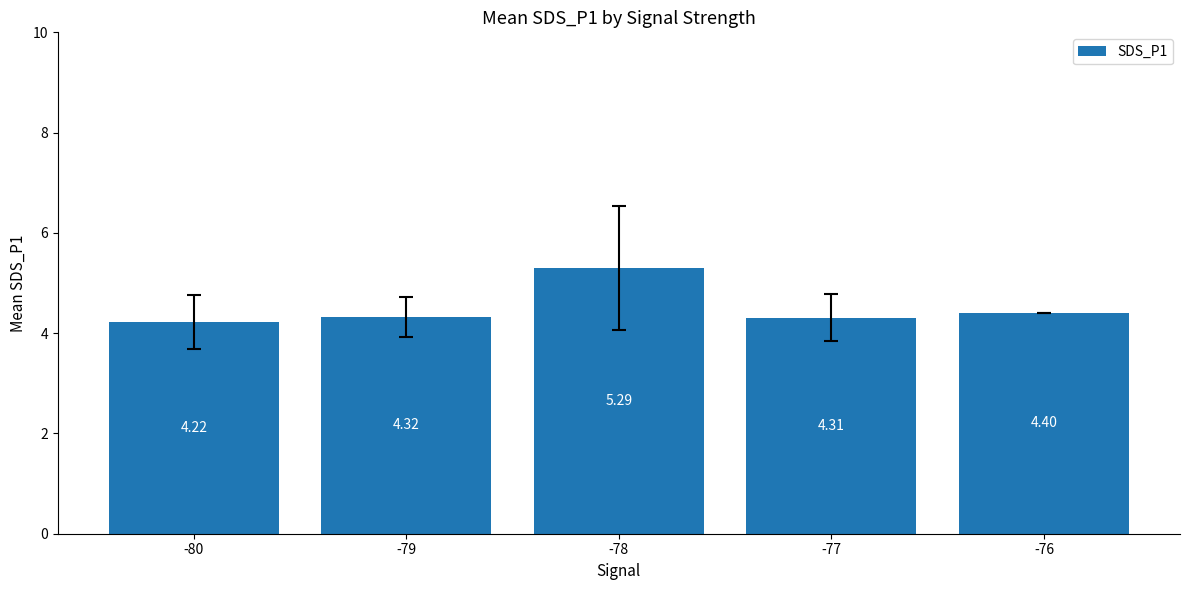

List the labels in order of value, smallest first.

-80, -77, -79, -76, -78